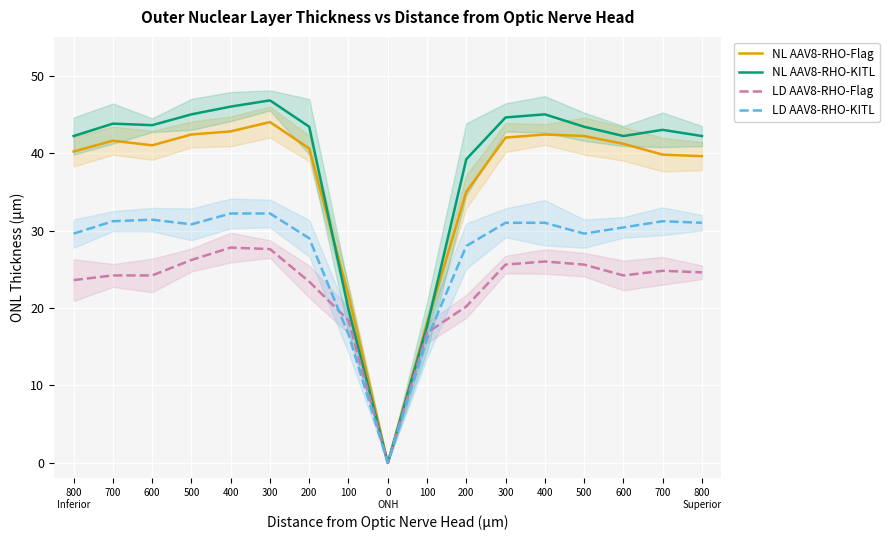

List the series in order of their peak value, lowest first.

LD AAV8-RHO-Flag, LD AAV8-RHO-KITL, NL AAV8-RHO-Flag, NL AAV8-RHO-KITL